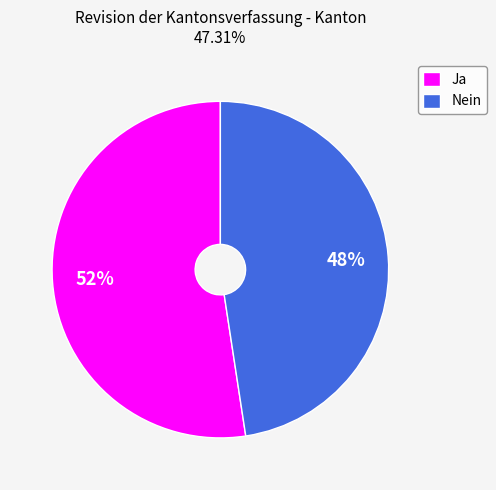

Count the number of slices in the pie.

2